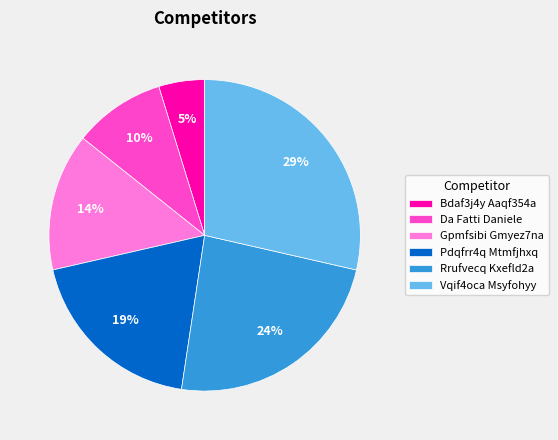

Do Pdqfrr4q Mtmfjhxq and Vqif4oca Msyfohyy together represent more than half of the pie?

No